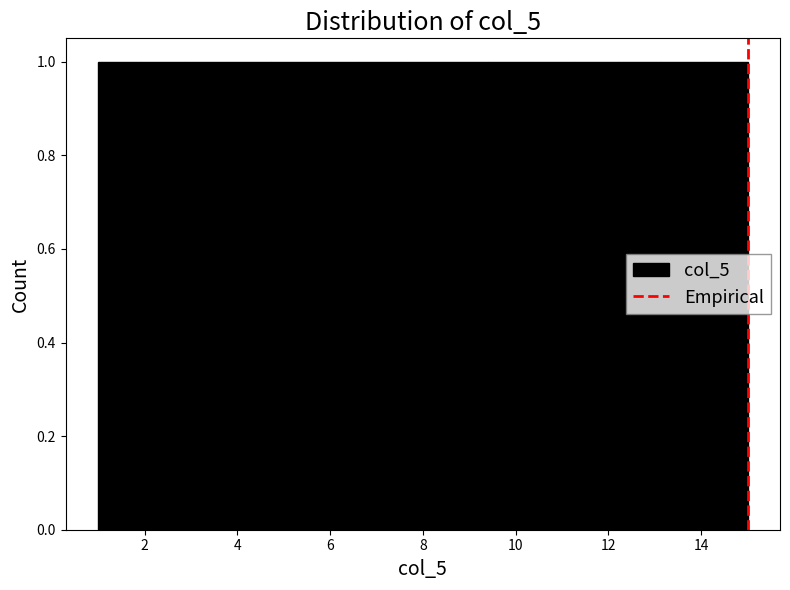

Reading left to right, list every bar in this chart as the range it spans on the x-axis followed by its height. Neither the bar edges nor the heights are printed on the chart, so give them approximately, as read against the axes.

1.0 to 2.0: 1
2.0 to 2.8: 1
2.8 to 3.8: 1
3.8 to 4.8: 1
4.8 to 5.6: 1
5.6 to 6.6: 1
6.6 to 7.6: 1
7.6 to 8.4: 1
8.4 to 9.4: 1
9.4 to 10.4: 1
10.4 to 11.2: 1
11.2 to 12.2: 1
12.2 to 13.2: 1
13.2 to 14.0: 1
14.0 to 15.0: 1